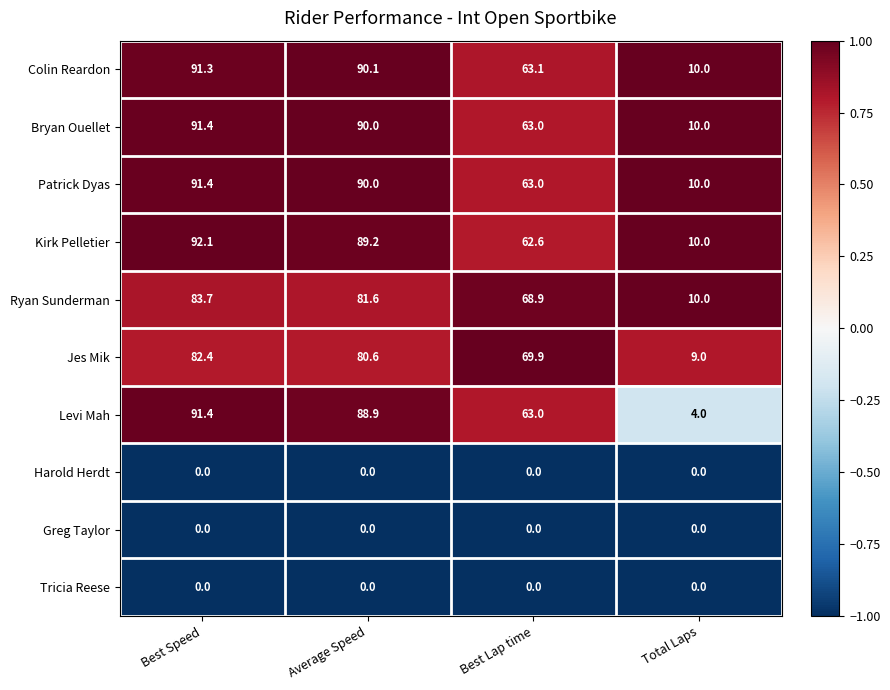

The value of Harold Herdt at Best Speed is 0.0. True or false?

True